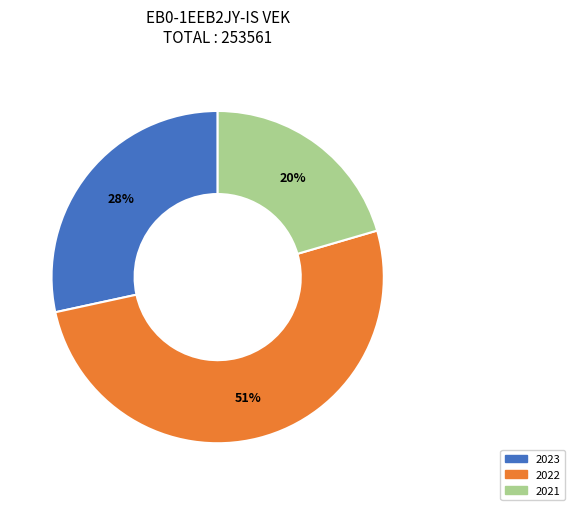

Is there any slice that represents more than half of the pie?

Yes